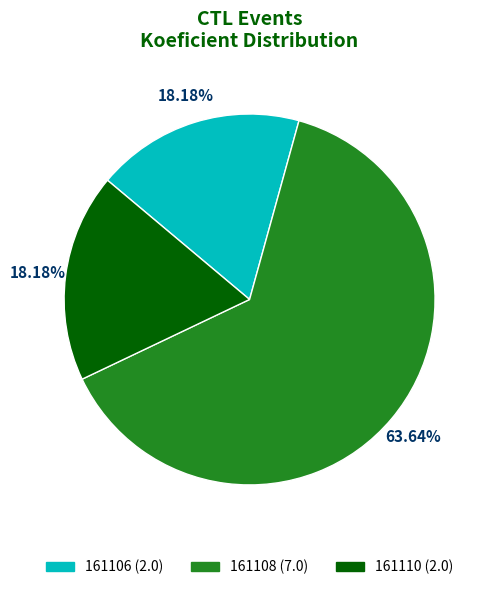

True or false: 161106 accounts for 18% of the total.

True